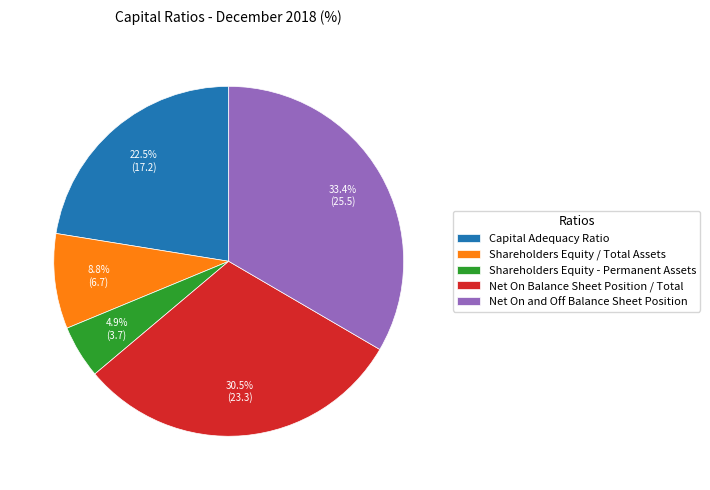

How many segments does this pie chart have?

5